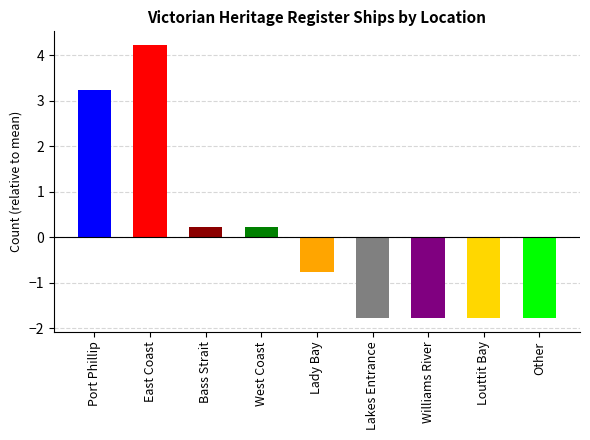

Are the bars horizontal?

No